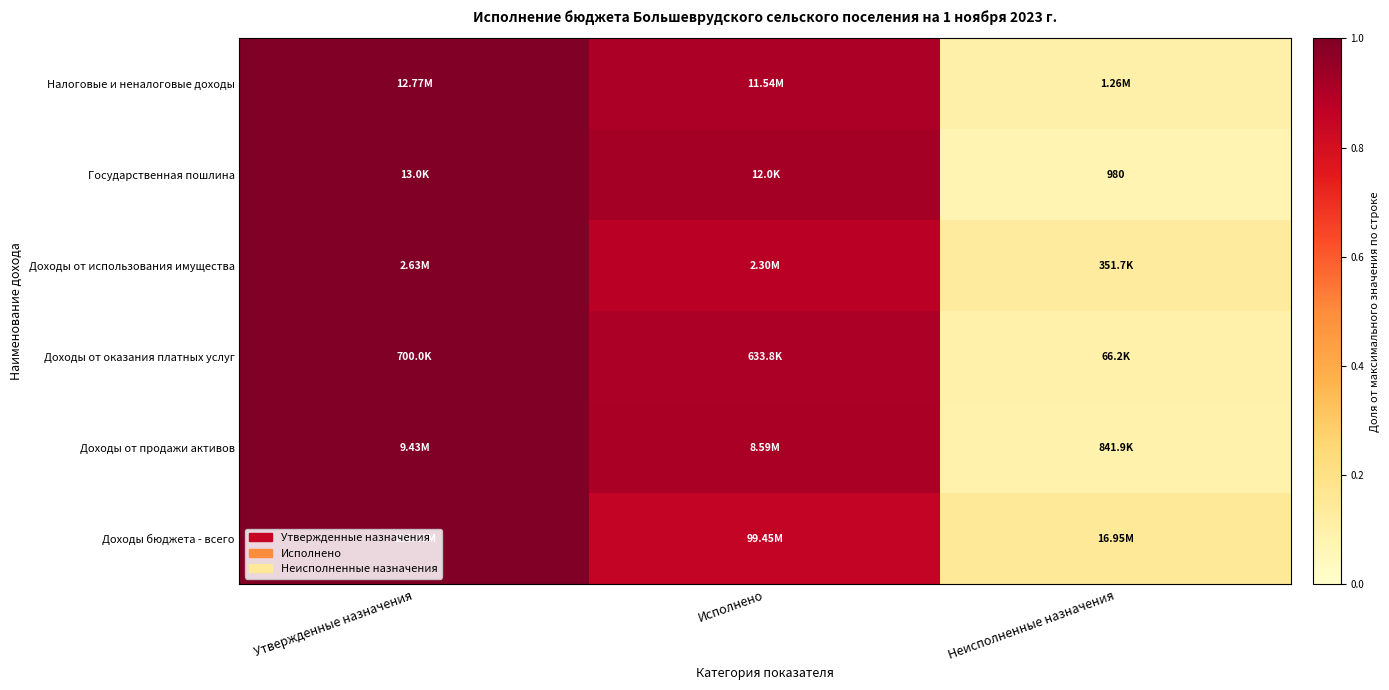

At which label is Государственная пошлина closest to 0?

Неисполненные назначения